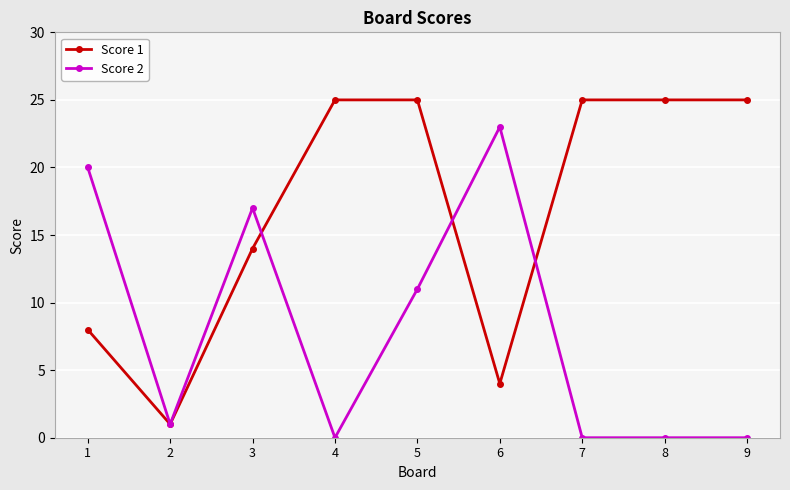

Reading right to left, extract all data points from this chart.

Score 1: 9=25	8=25	7=25	6=4	5=25	4=25	3=14	2=1	1=8
Score 2: 9=0	8=0	7=0	6=23	5=11	4=0	3=17	2=1	1=20